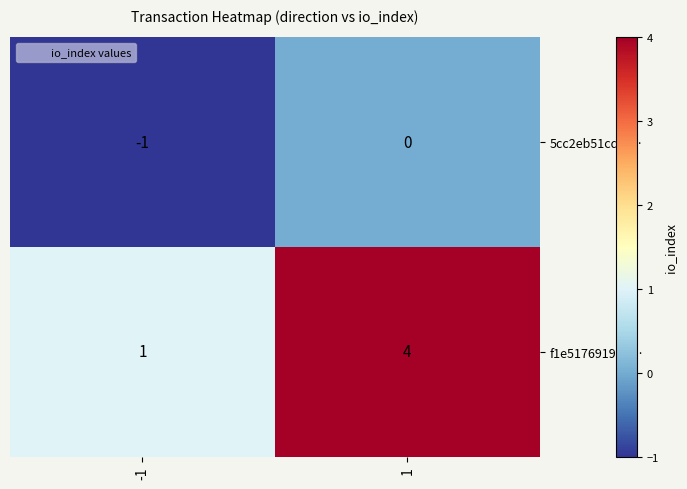

Is it true that 5cc2eb51cd9f… equals -1 at -1?

True